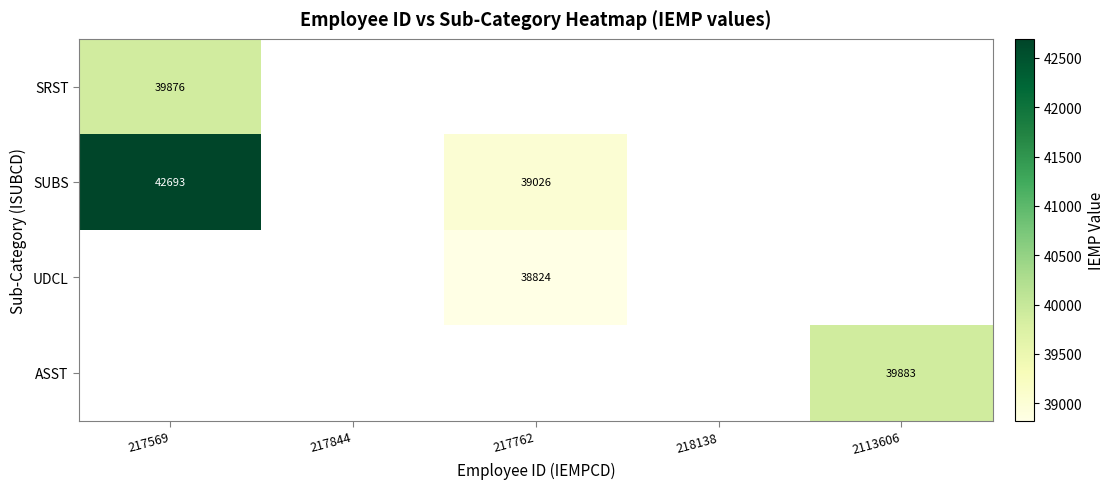

Is it true that ASST equals 9656.3 at 2113606?

False